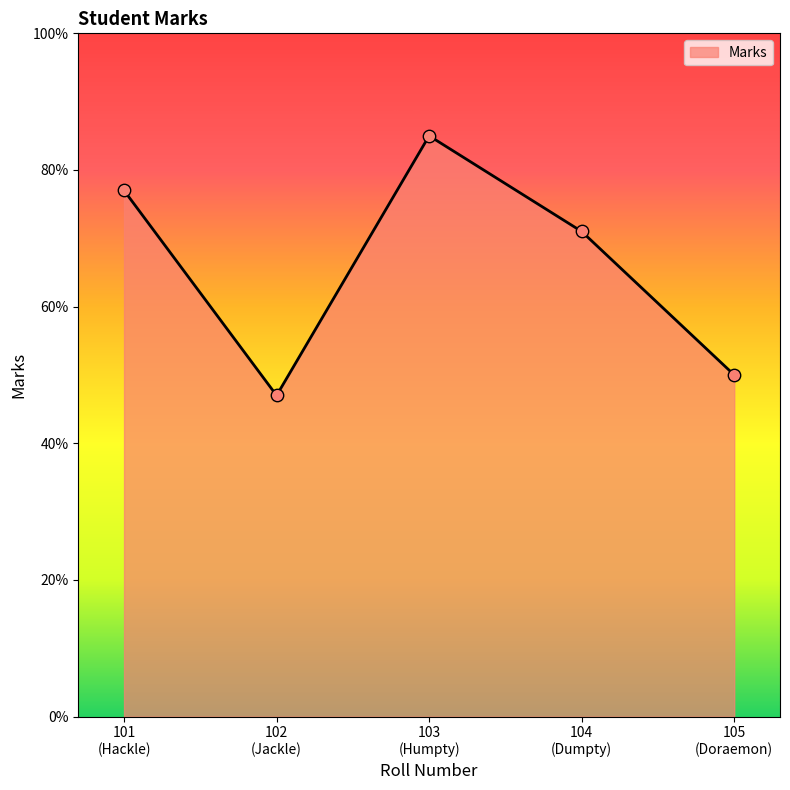

How many points are higher than both their immediate neighbors (excluding endpoints)?

1